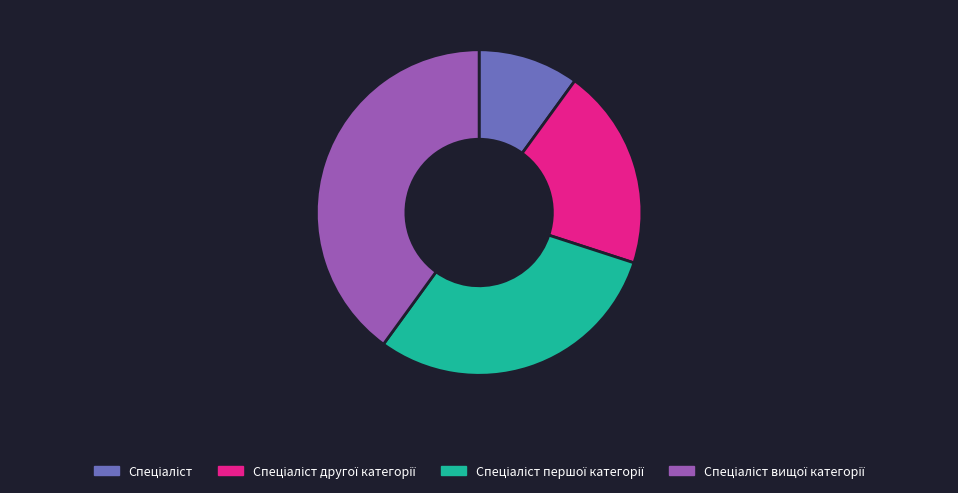

Is there a majority slice in this chart?

No